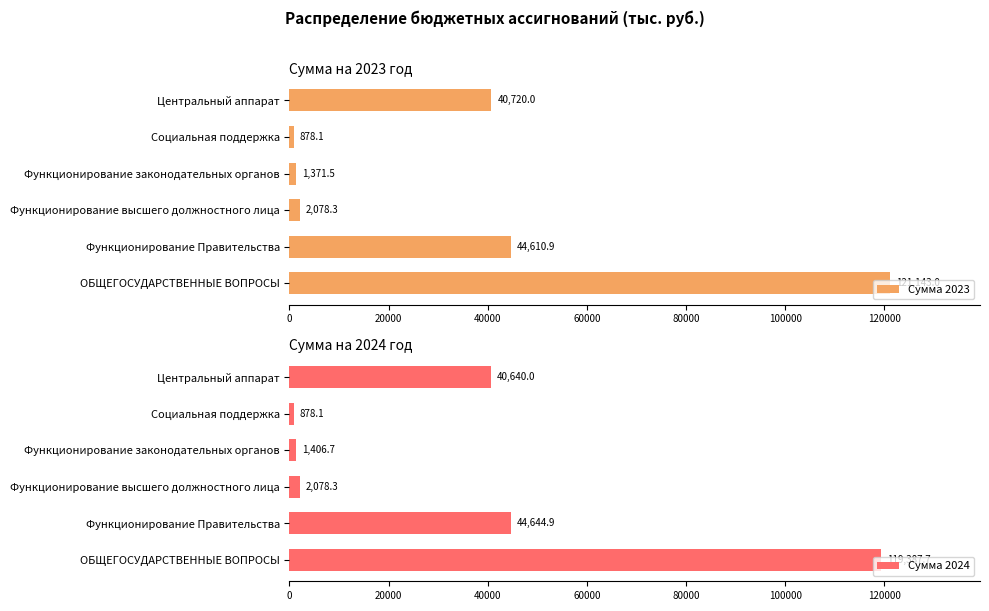

What are all the series names shown in the legend?

Сумма 2023, Сумма 2024